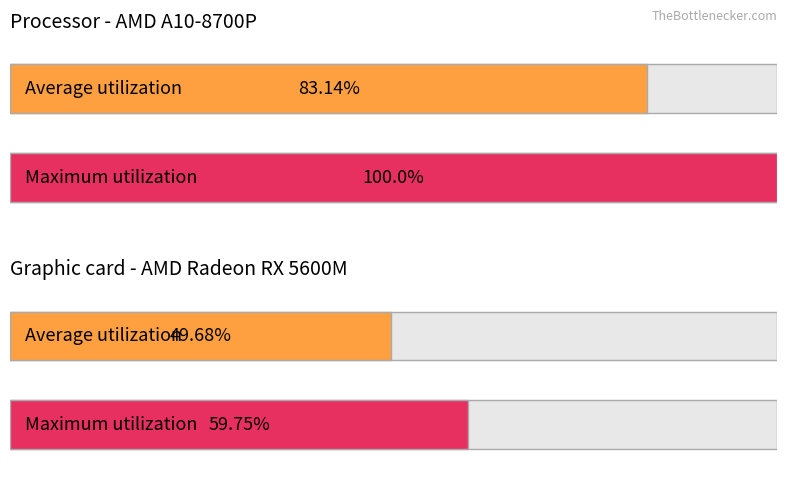

Does the chart contain any negative values?

No